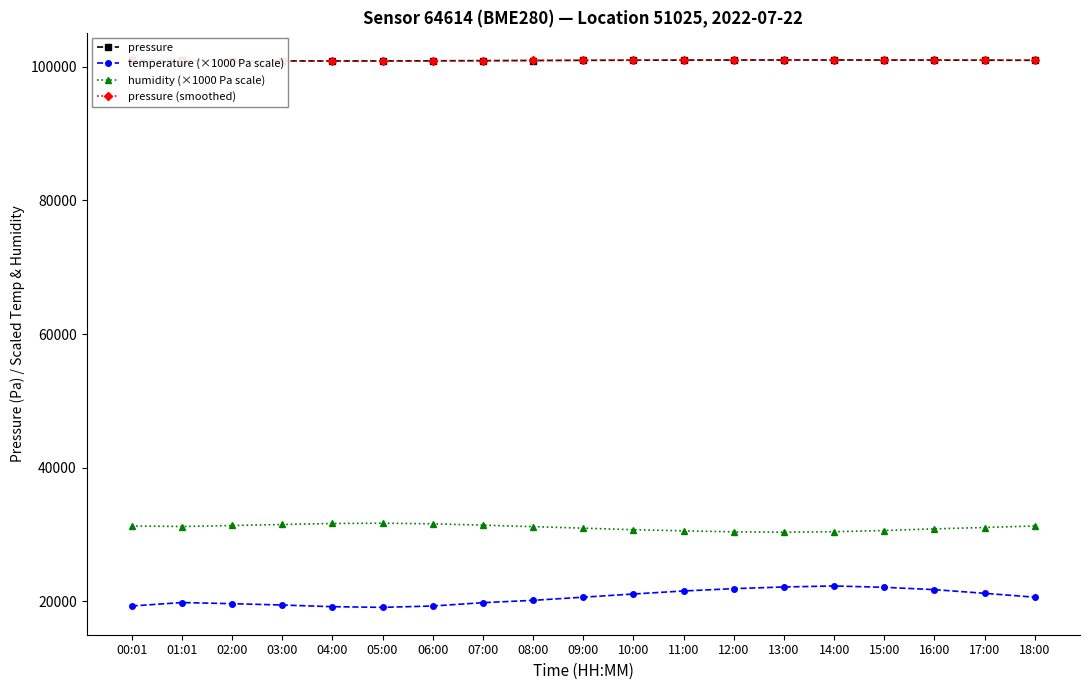

Is the value of pressure (smoothed) at 04:00 greater than the value of humidity (×1000 Pa scale) at 00:01?

Yes